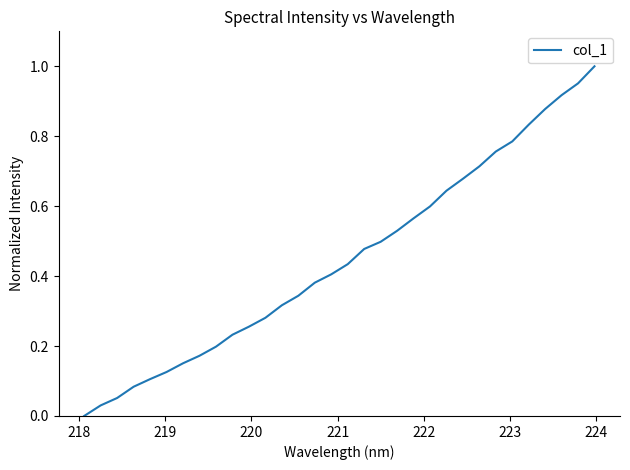

What is the average value?

0.4